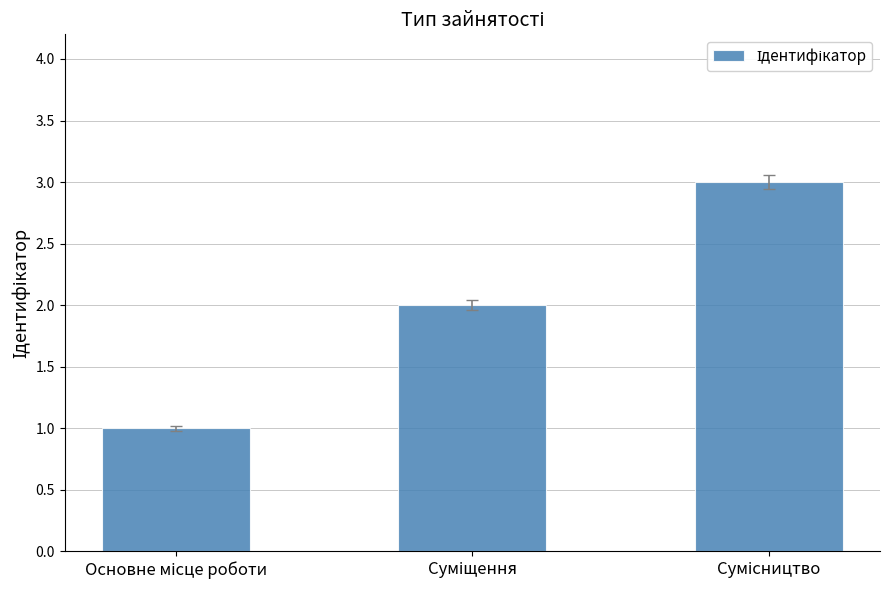

What is the maximum value shown in the chart?

3